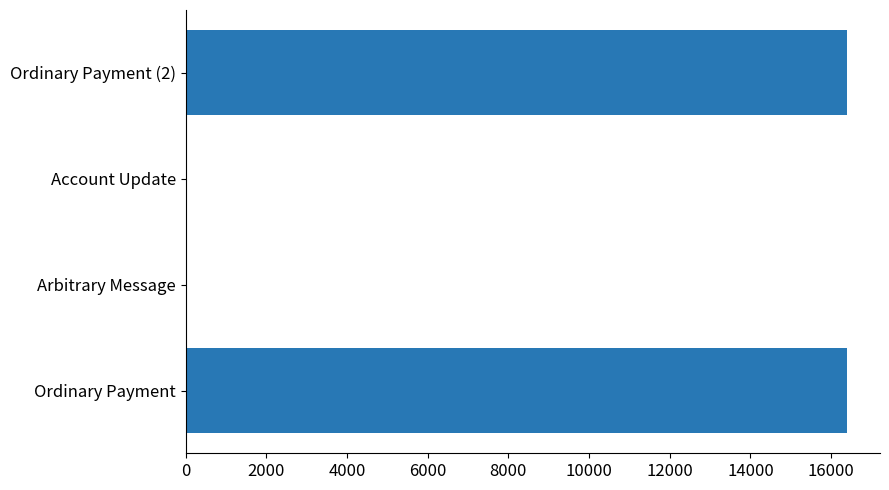

How many categories are shown in the chart?

4